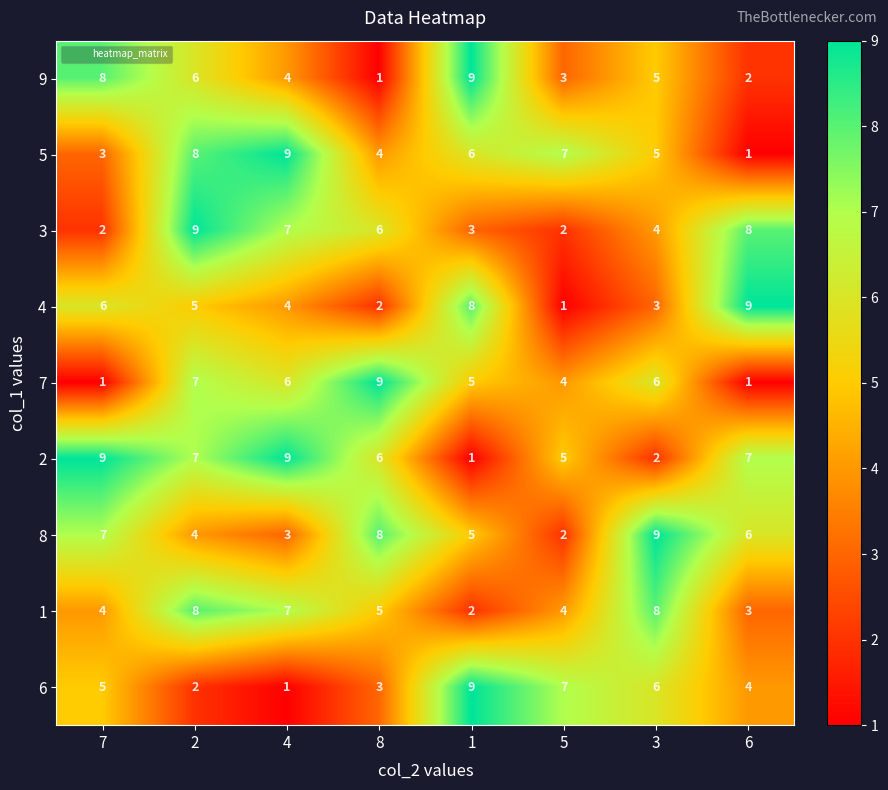

What is the difference between the highest and lowest values at 2?

7